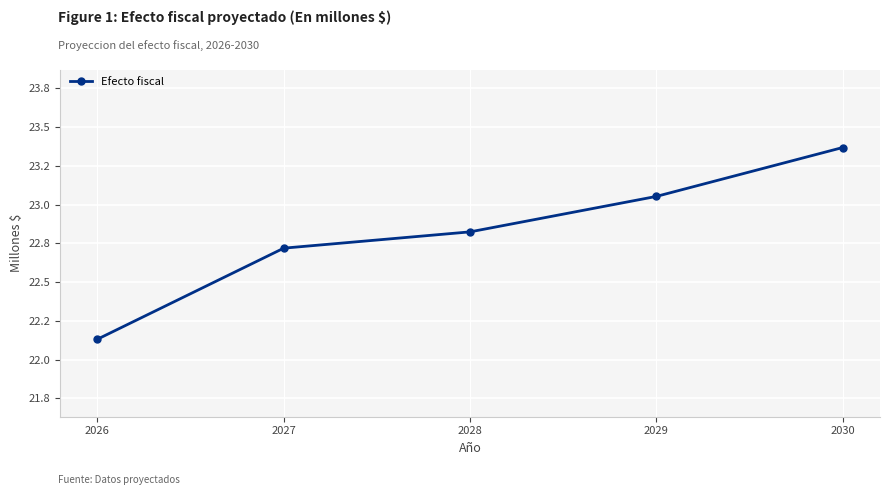

Rank the categories by value from highest to lowest.

2030, 2029, 2028, 2027, 2026